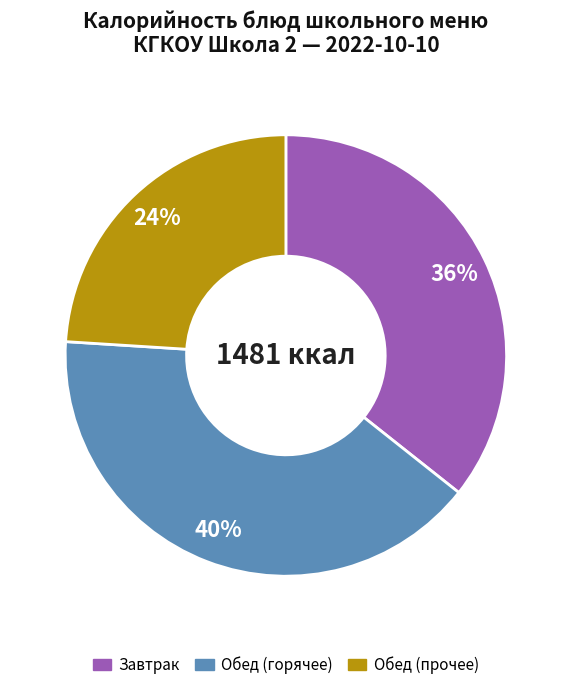

Count the number of slices in the pie.

3